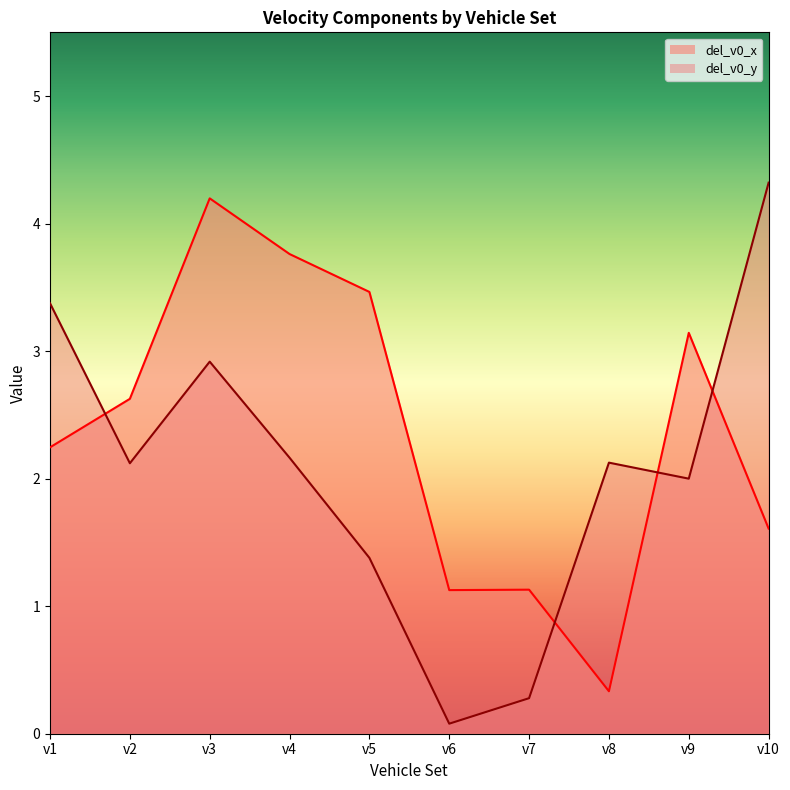

What is the value of the del_v0_x point at the 10th from the left?

1.6